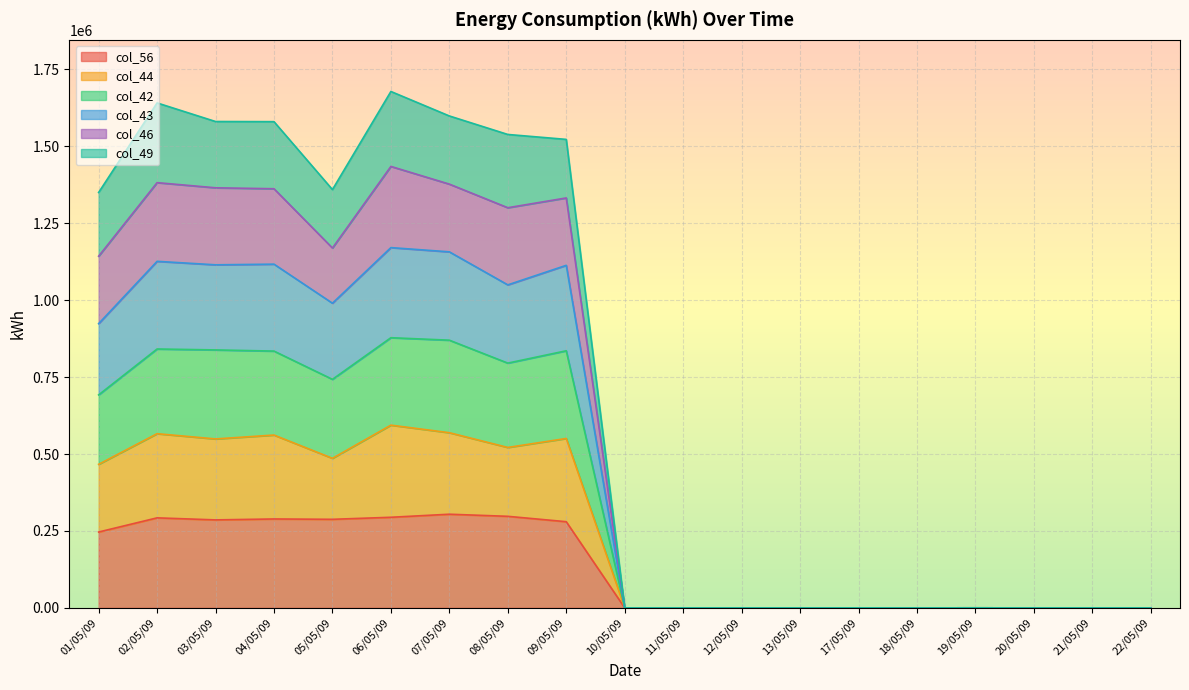

How many interior local peaks does the col_56 series have?

5